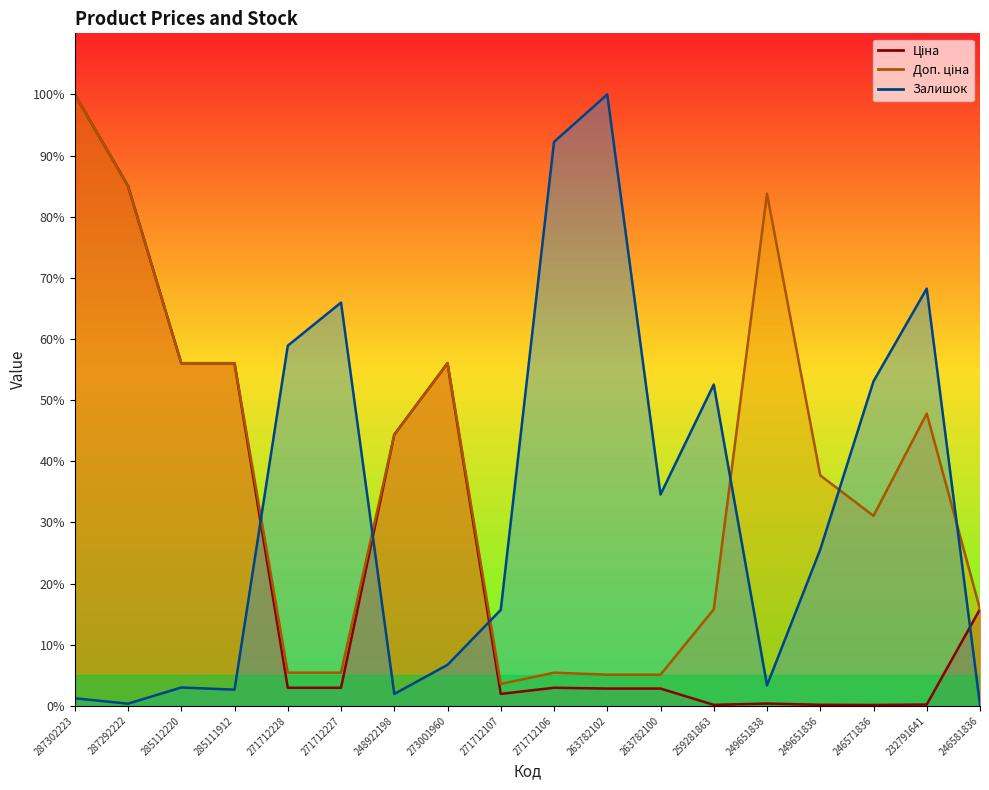

At which category is the sum across all series the highest?

287302223